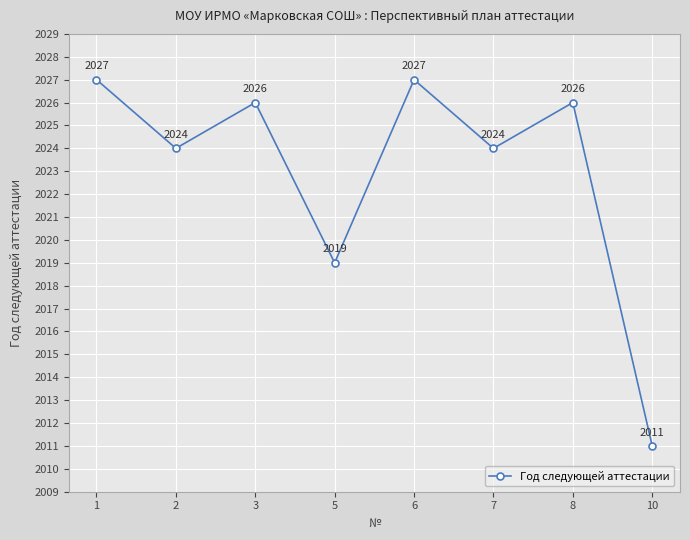

What is the value of the 4th point from the left?

2019